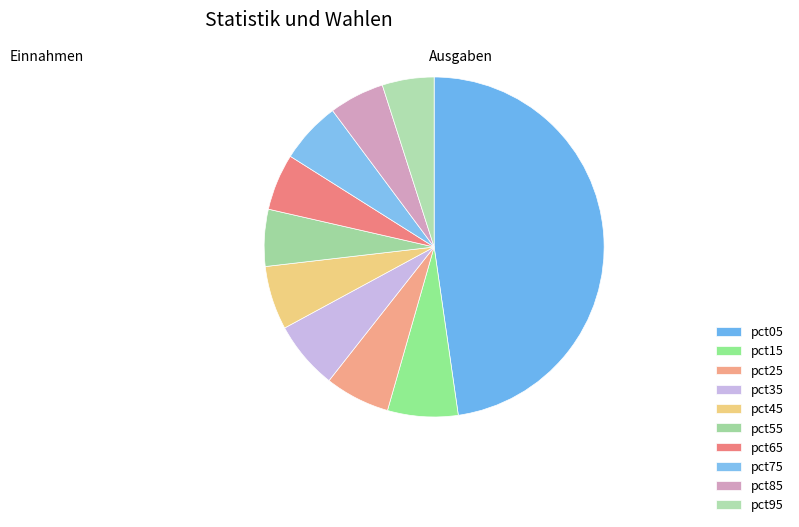

How much of the chart is everything except pct65?

94.6%